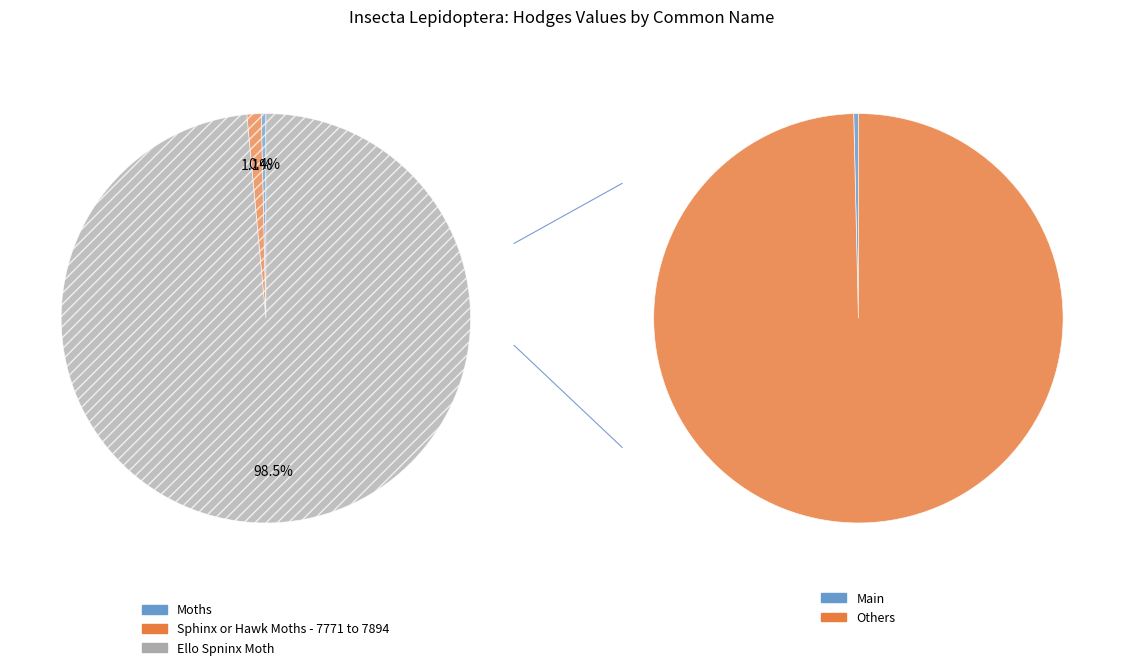

Is it true that Sphinx or Hawk Moths - 7771 to 7894 is 1% of the pie?

True